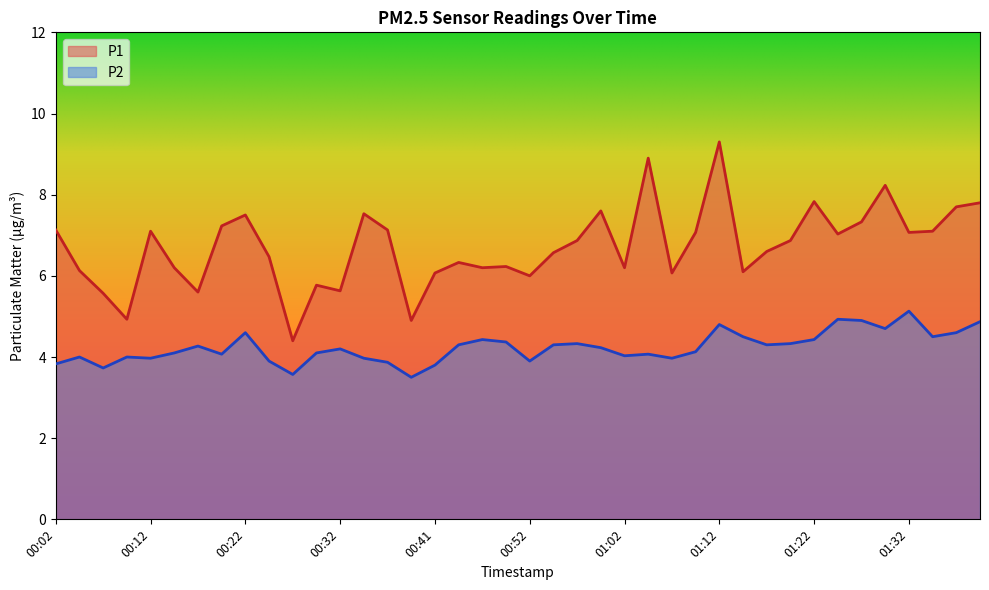

Which series has the largest total across all categories?

P1